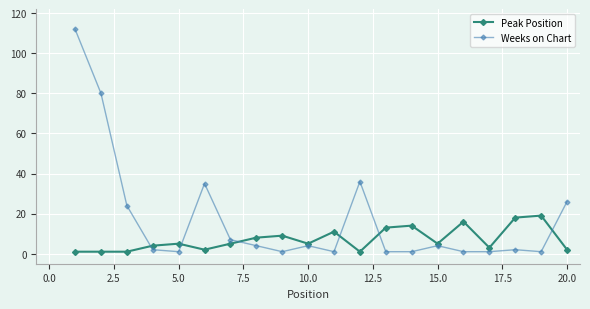

Rank the series by their maximum value, from highest to lowest.

Weeks on Chart, Peak Position